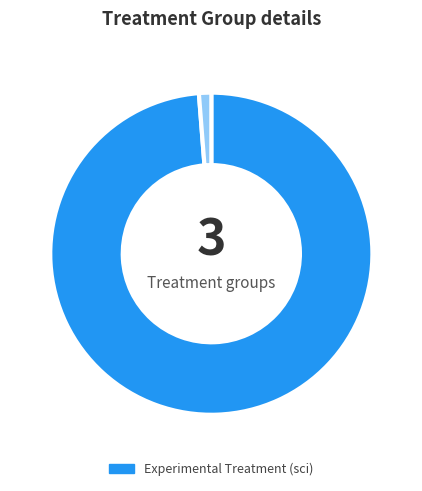

Is there any slice that represents more than half of the pie?

Yes